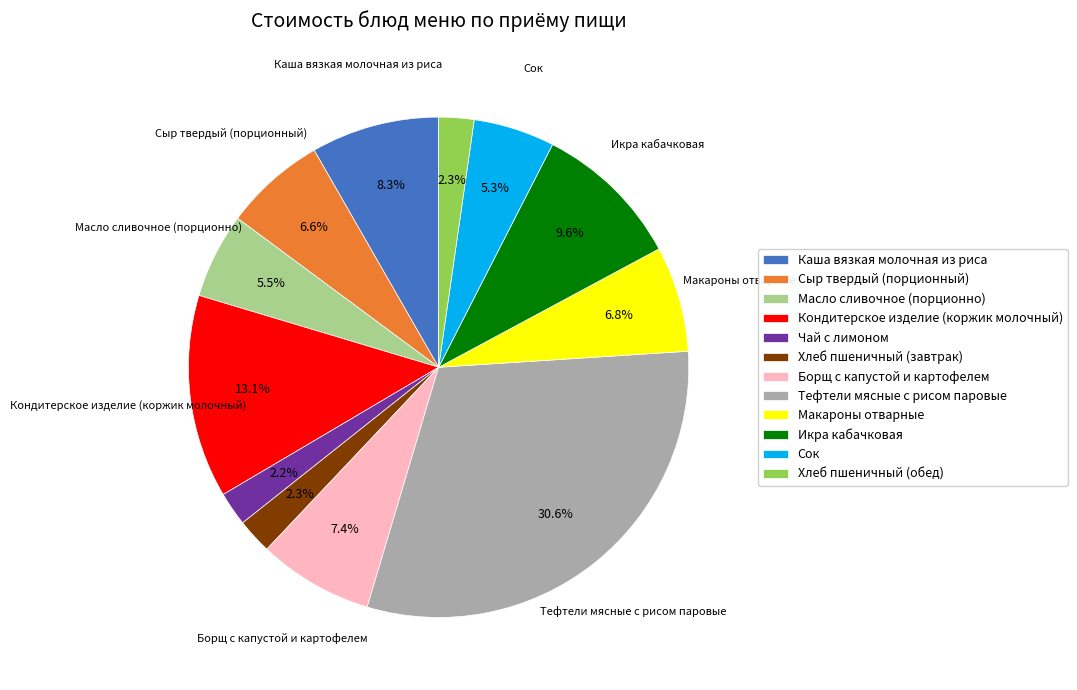

To the nearest percent, what portion does Хлеб пшеничный (обед) represent?

2%